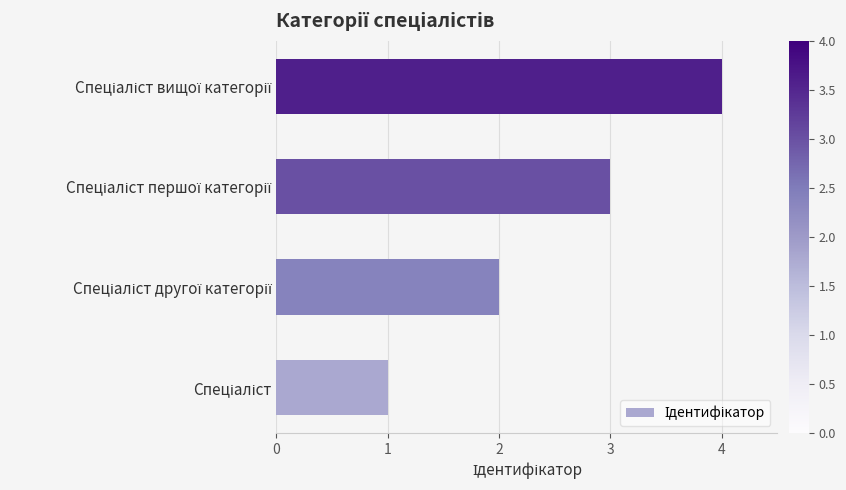

What is the maximum value shown in the chart?

4